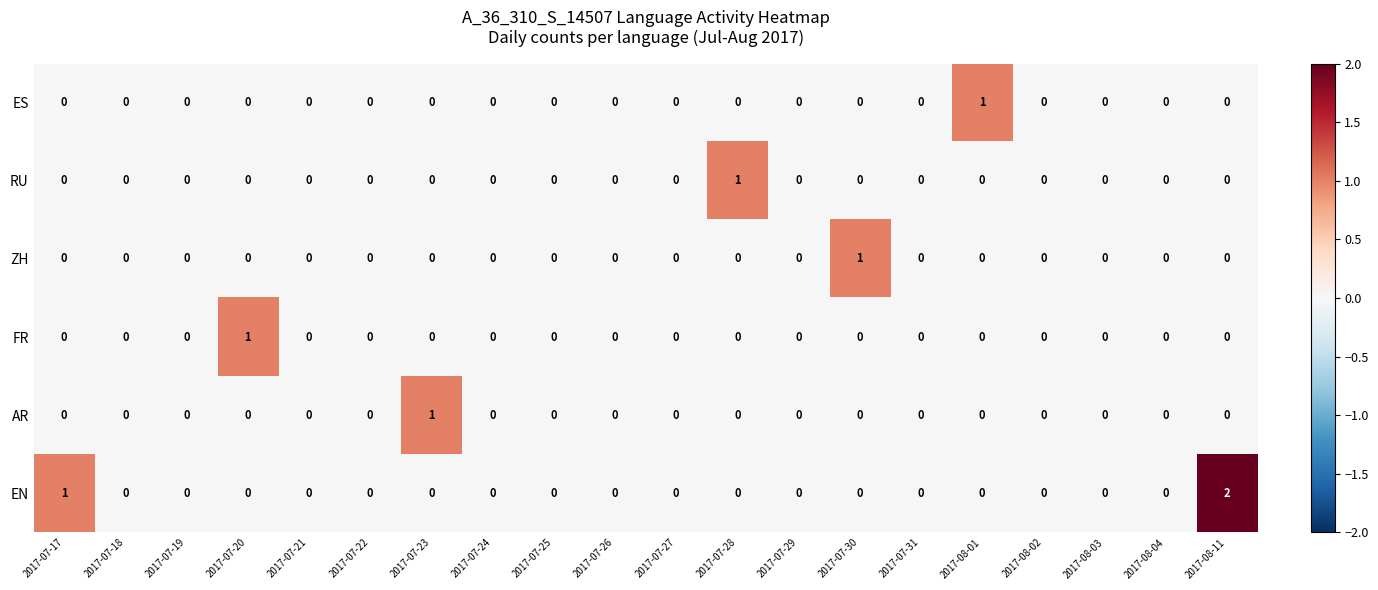

Which series has the widest spread of values?

EN